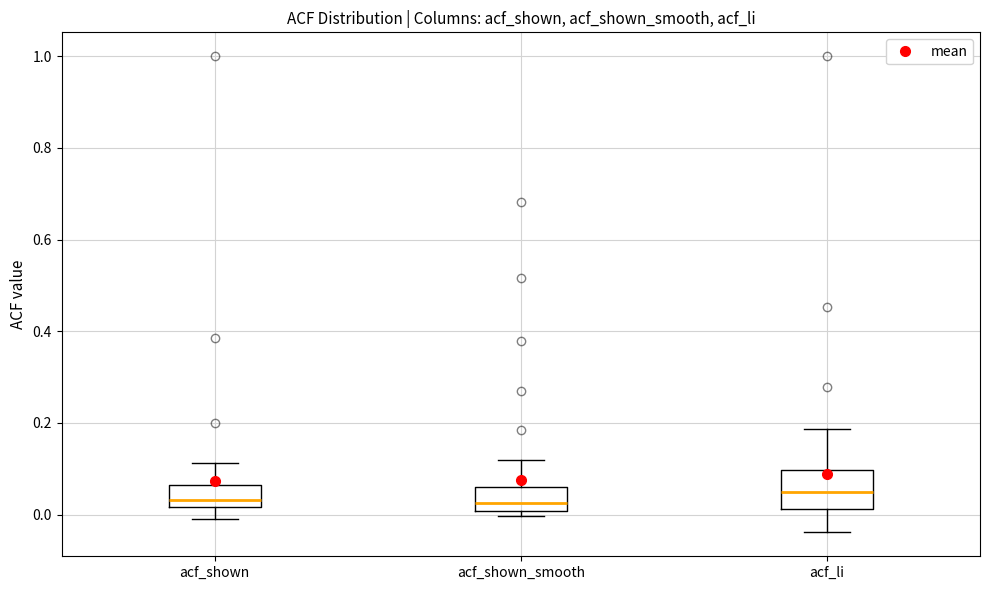

Which box is the tallest, from its lower edge to its upper edge?

acf_li